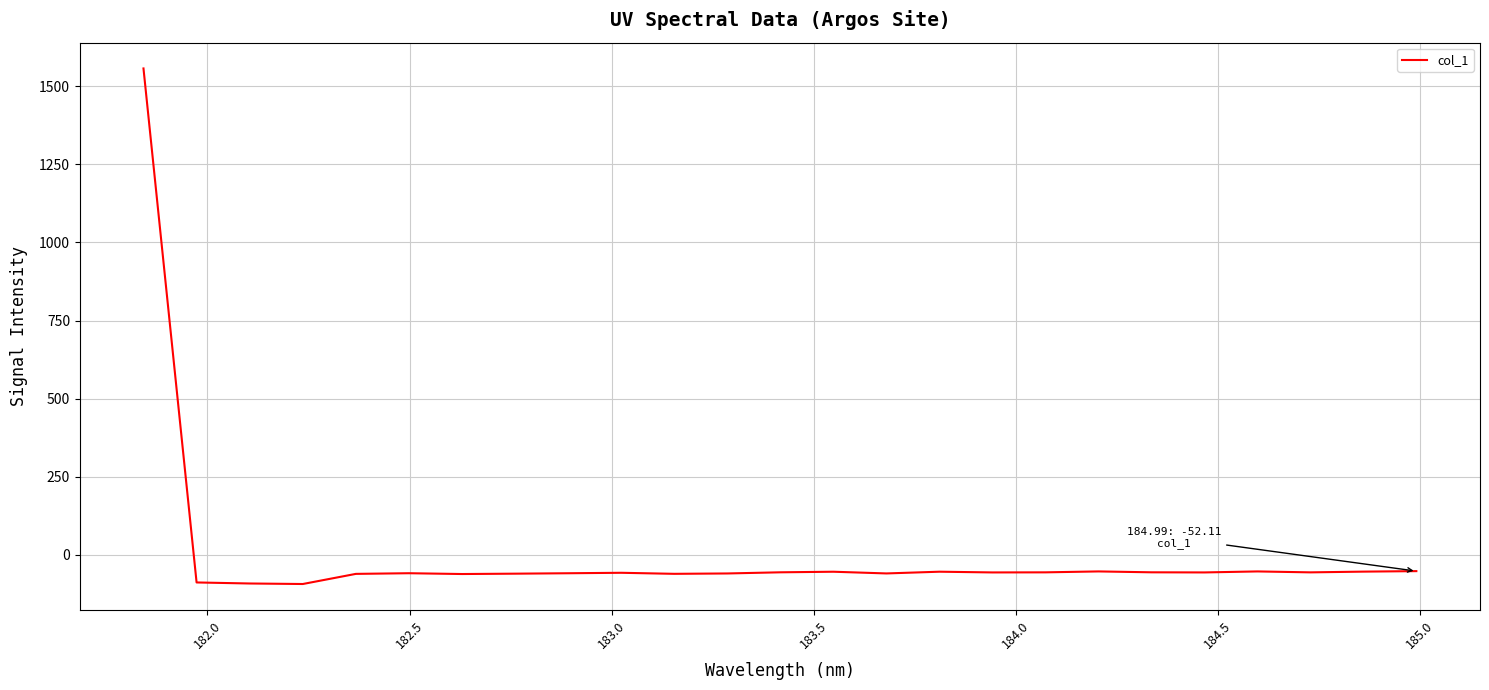

What is the difference between the maximum and minimum values?

1650.6